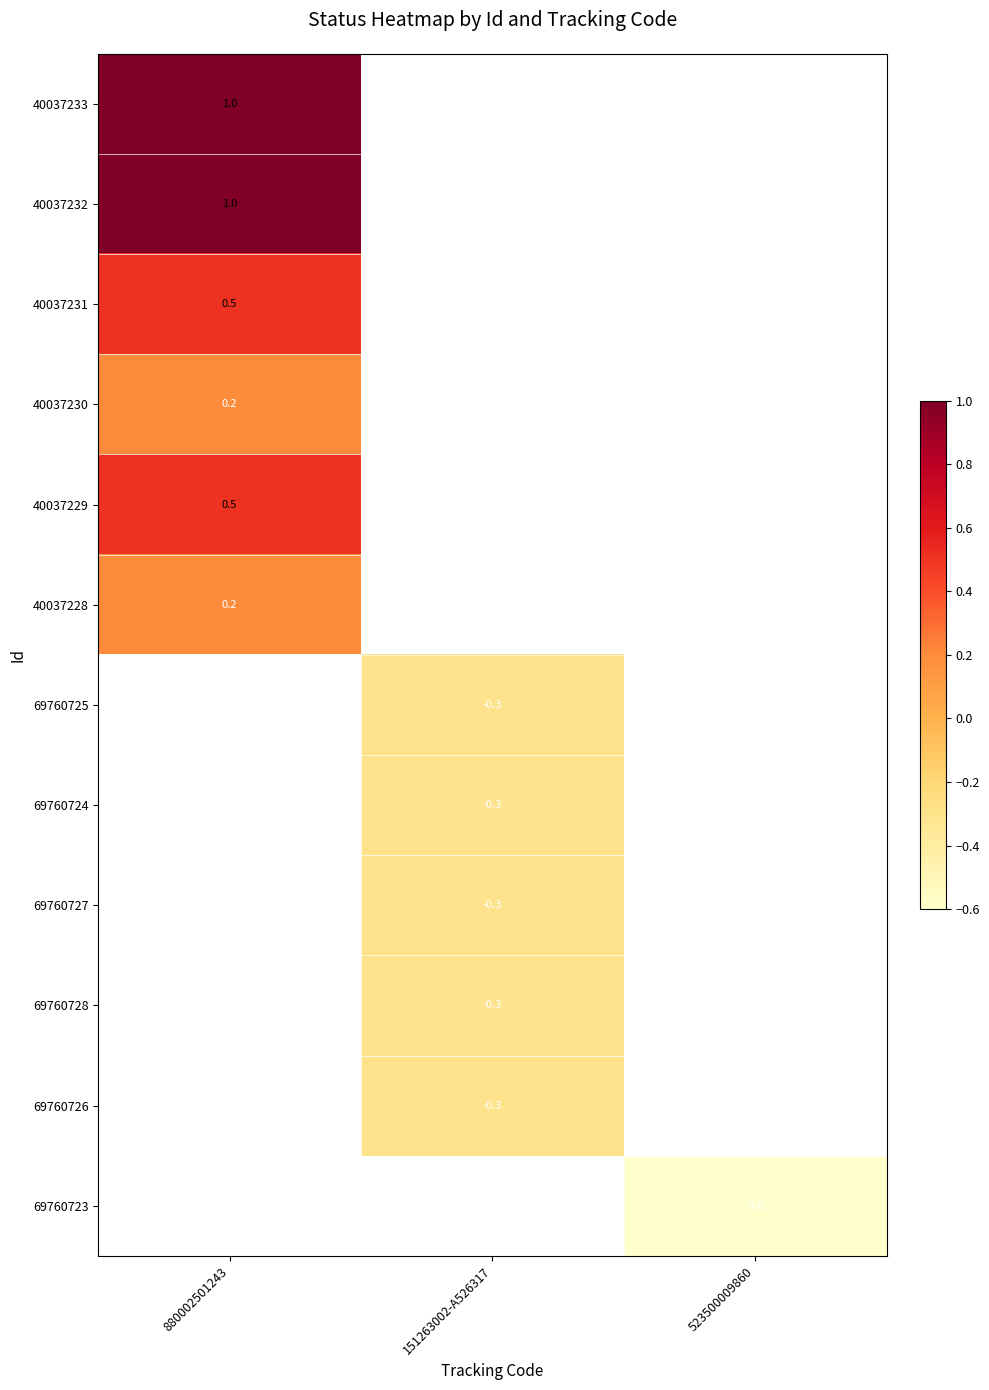

True or false: 40037231 has a value of 0.1 at 880002501243.

False